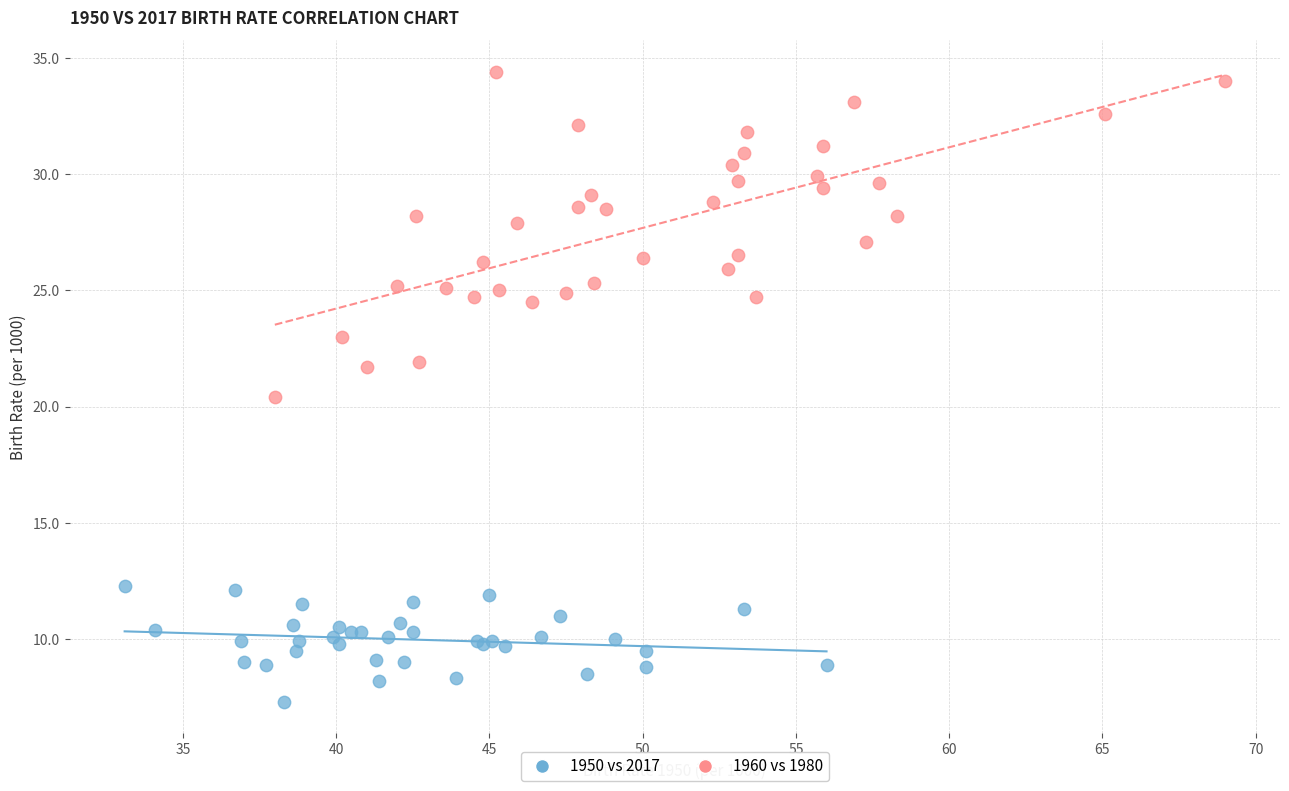

Which series reaches the minimum Y coordinate?

1950 vs 2017